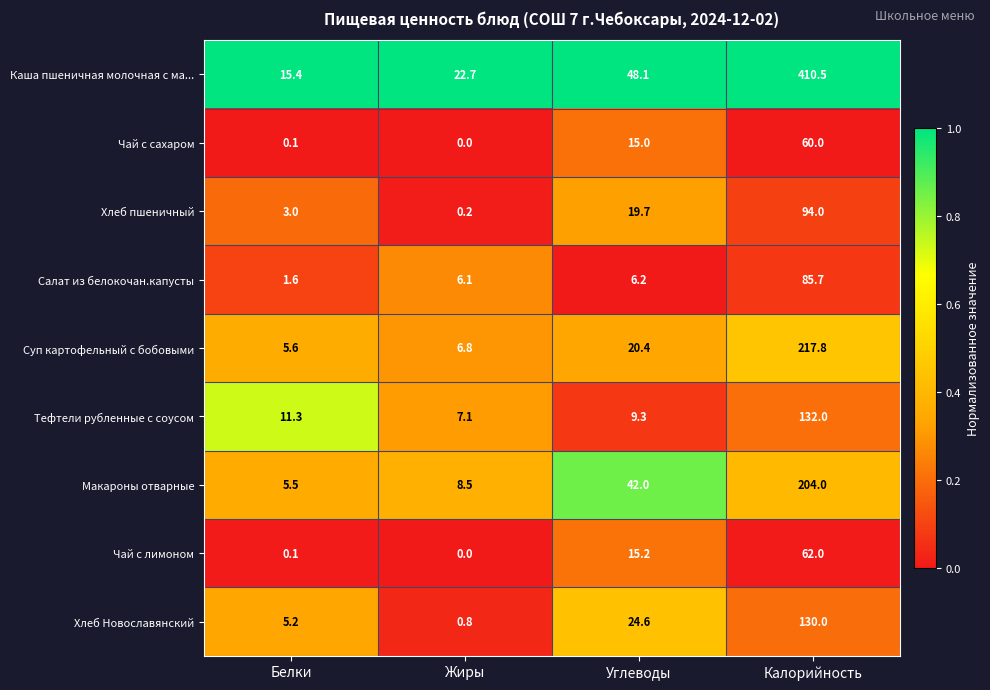

The value of Чай с лимоном at Калорийность is 62.0. True or false?

True